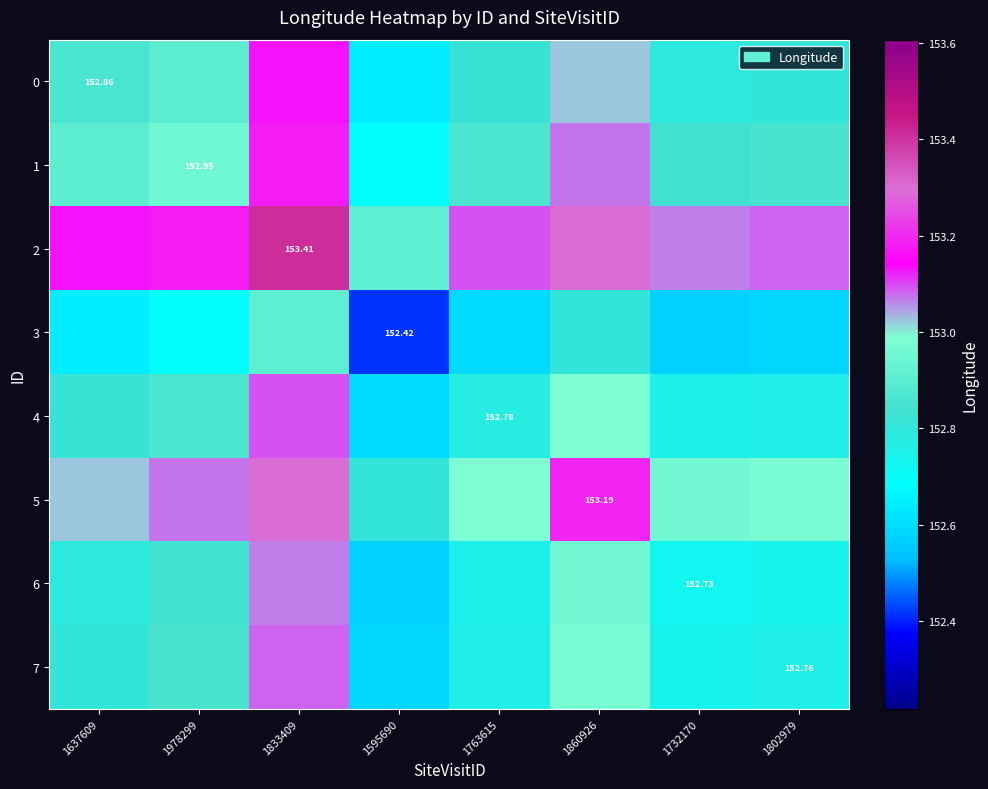

Between 1802979 and 1833409, which is larger?

1833409